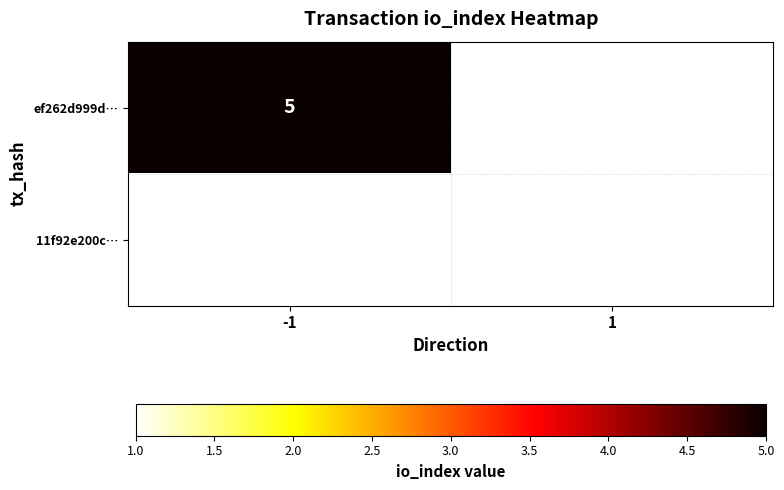

At how many categories does at least one series exceed 3?

1